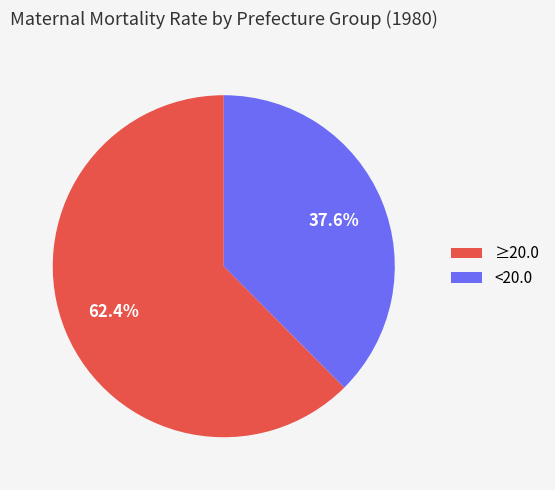

What is the ratio of the value at ≥20.0 to the value at <20.0?

1.7